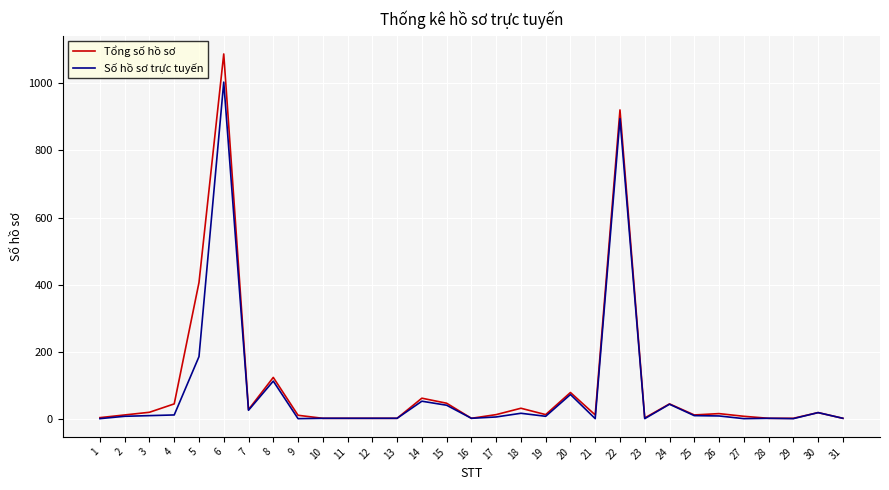

What is the total value across all series at 4?

55